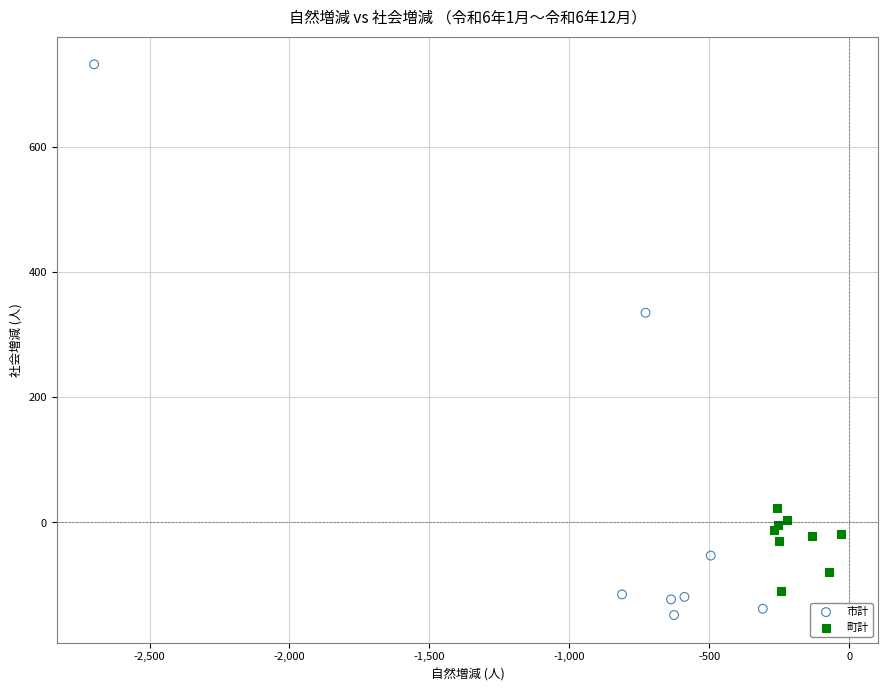

Which series reaches the maximum Y coordinate?

市計